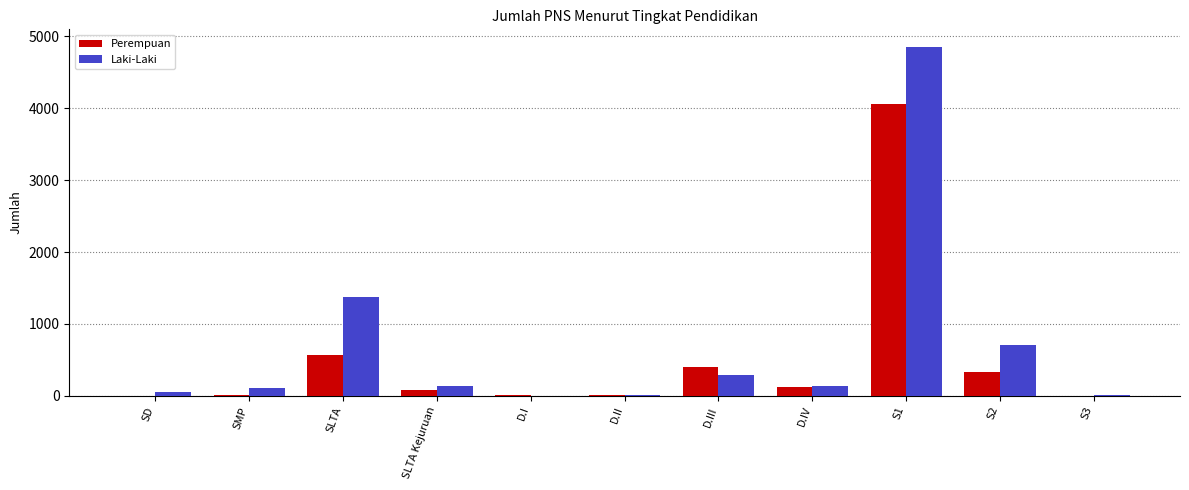

At which category is the sum across all series the highest?

S1